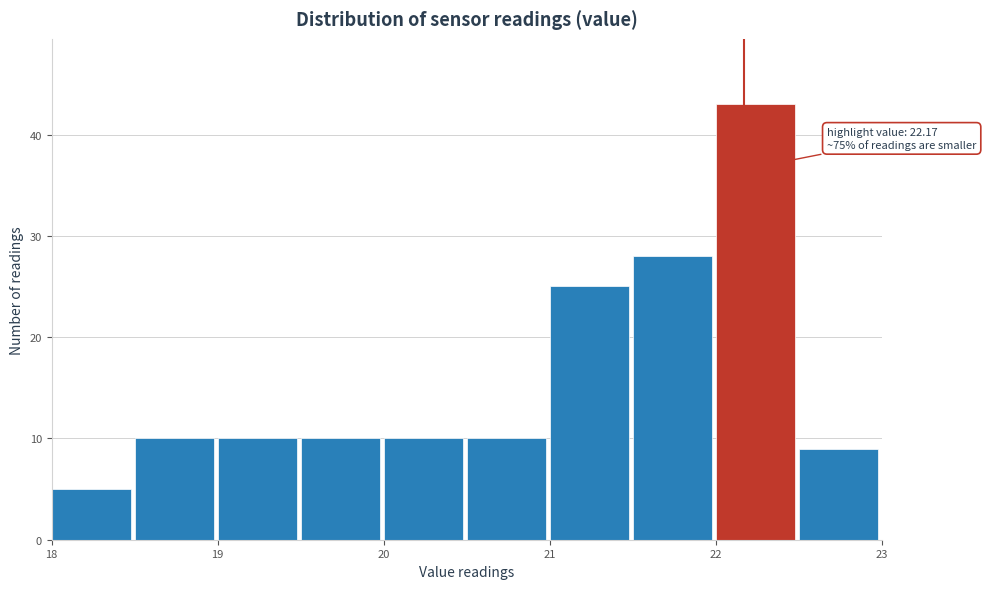

Over which range of the x-axis is the bar tallest?

22.0 to 22.5